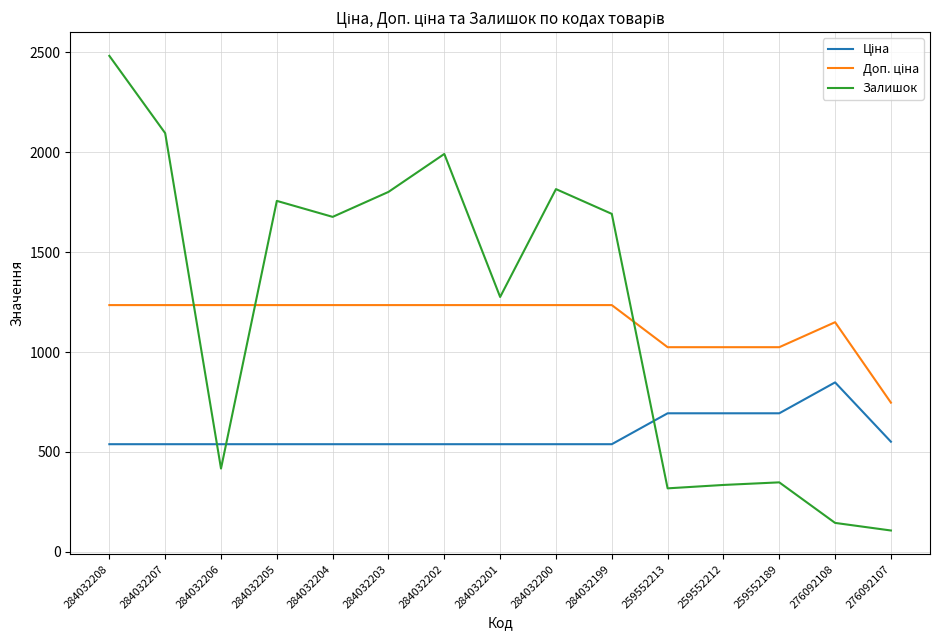

What is the total value across all series at 284032206?

2191.4